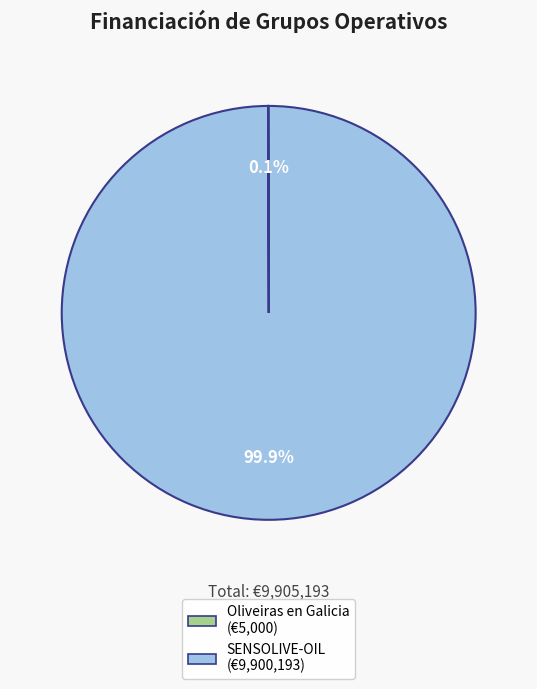

Is there any slice that represents more than half of the pie?

Yes